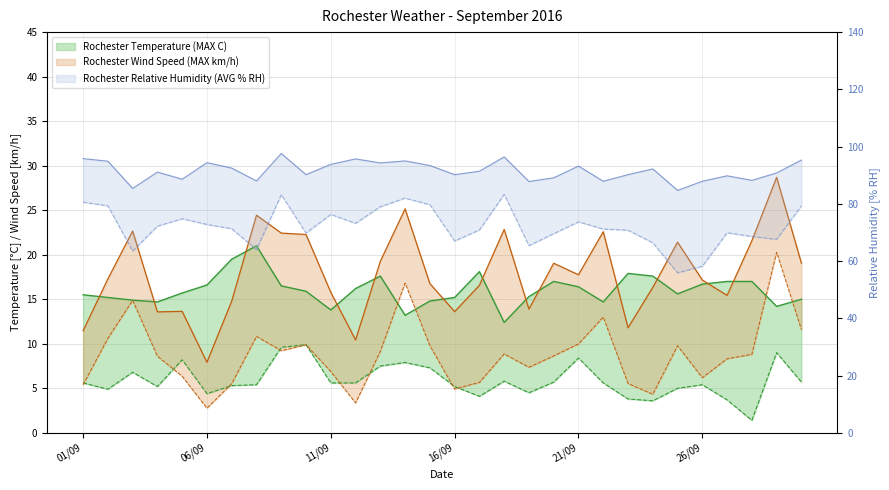

What value does the Rochester Relative Humidity (MIN % RH) series have at 22/09?

71.2